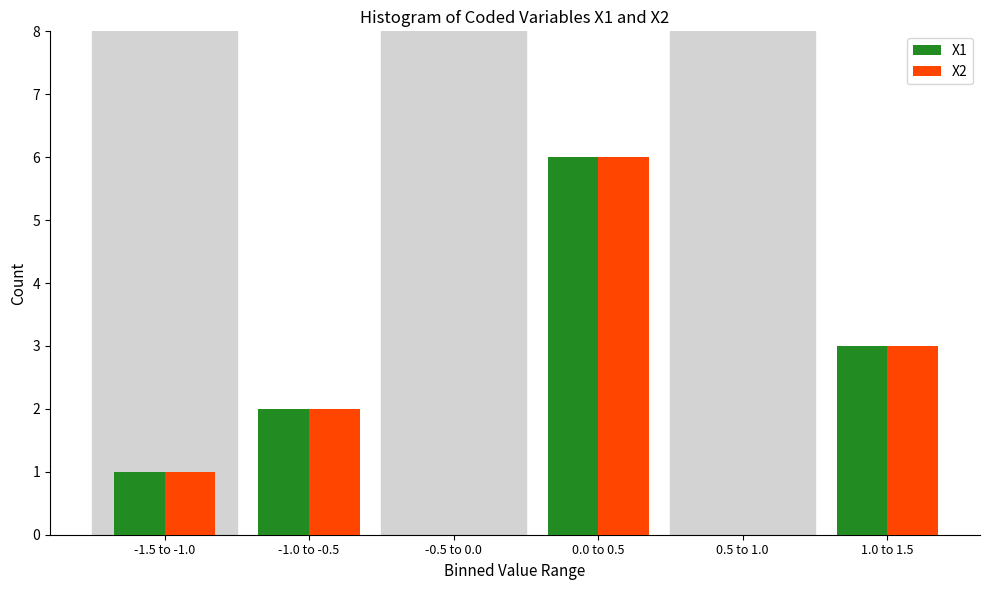

Reading left to right, extract all data points from this chart.

X1: -1.5 to -1.0=1	-1.0 to -0.5=2	-0.5 to 0.0=0	0.0 to 0.5=6	0.5 to 1.0=0	1.0 to 1.5=3
X2: -1.5 to -1.0=1	-1.0 to -0.5=2	-0.5 to 0.0=0	0.0 to 0.5=6	0.5 to 1.0=0	1.0 to 1.5=3